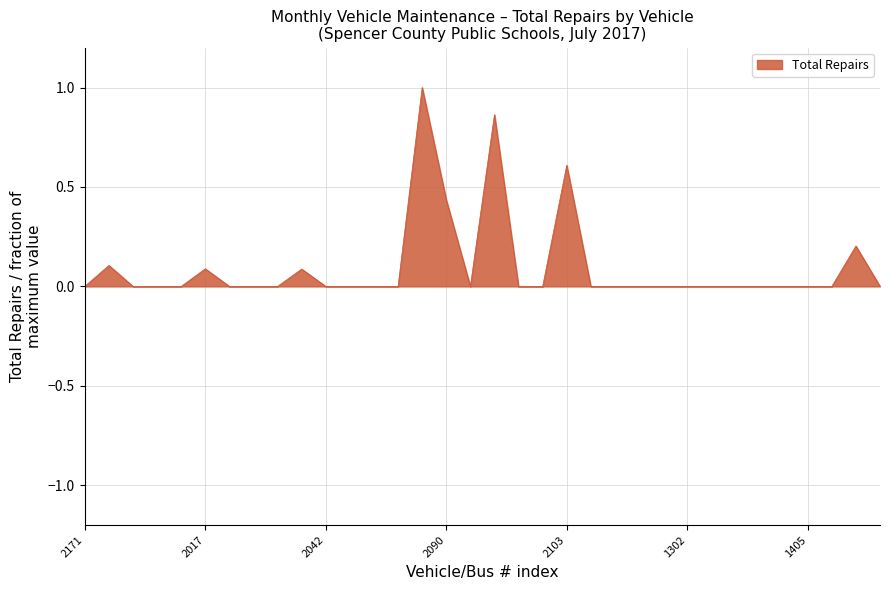

What is the maximum value shown in the chart?

1.0